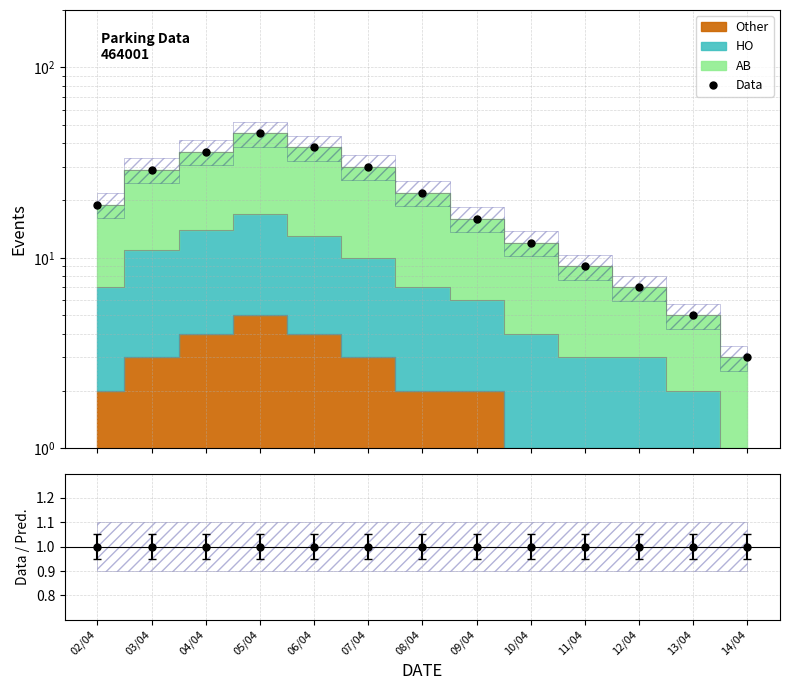

True or false: the data has more than 0 interior local peaks.

True